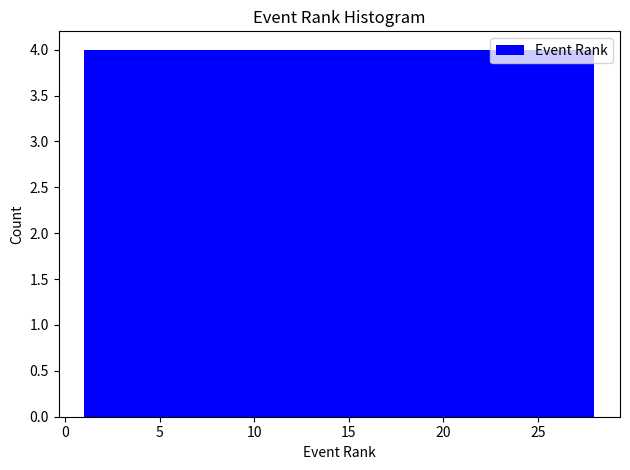

Reading left to right, transcribe this chart: for each bar, give the range it covers on the x-axis and its height. Neither the bar edges nor the heights are printed on the chart, so give them approximately, as read against the axes.

1.0 to 5.0: 4
5.0 to 8.5: 4
8.5 to 12.5: 4
12.5 to 16.5: 4
16.5 to 20.5: 4
20.5 to 24.0: 4
24.0 to 28.0: 4